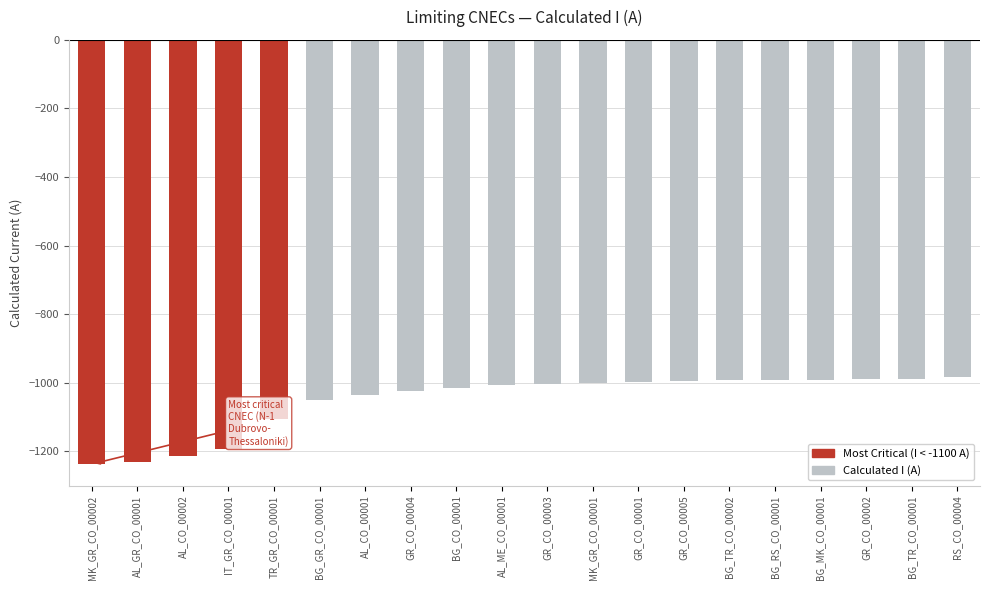

What is the minimum value shown in the chart?

-1237